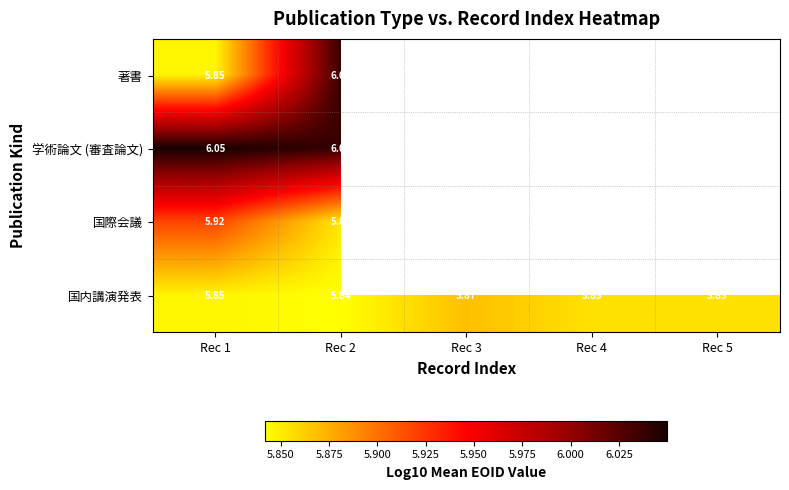

Is the value of 学術論文 (審査論文) at Rec 2 greater than the value of 国内講演発表 at Rec 1?

Yes